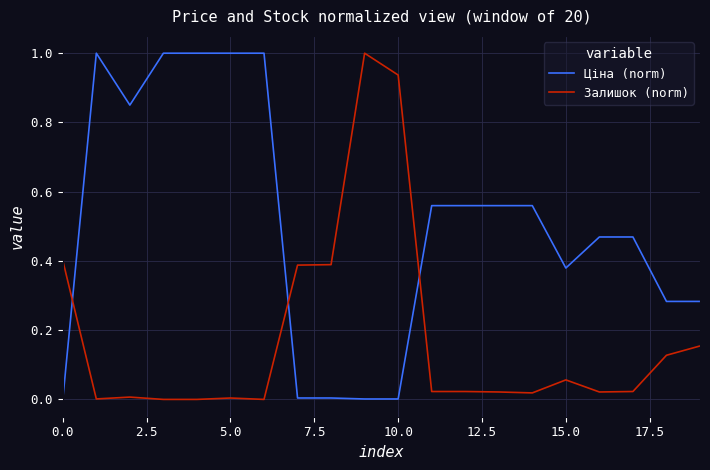

What is the maximum value for Залишок (norm)?

1.0